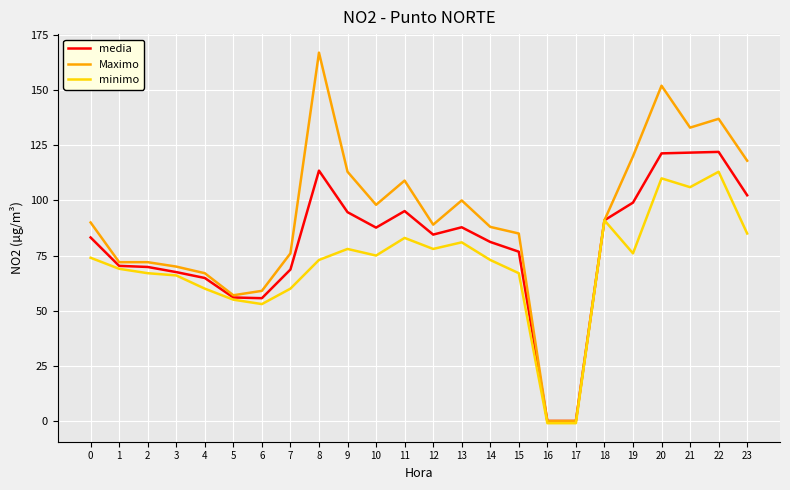

True or false: media has a value of 87.7 at 10.

True